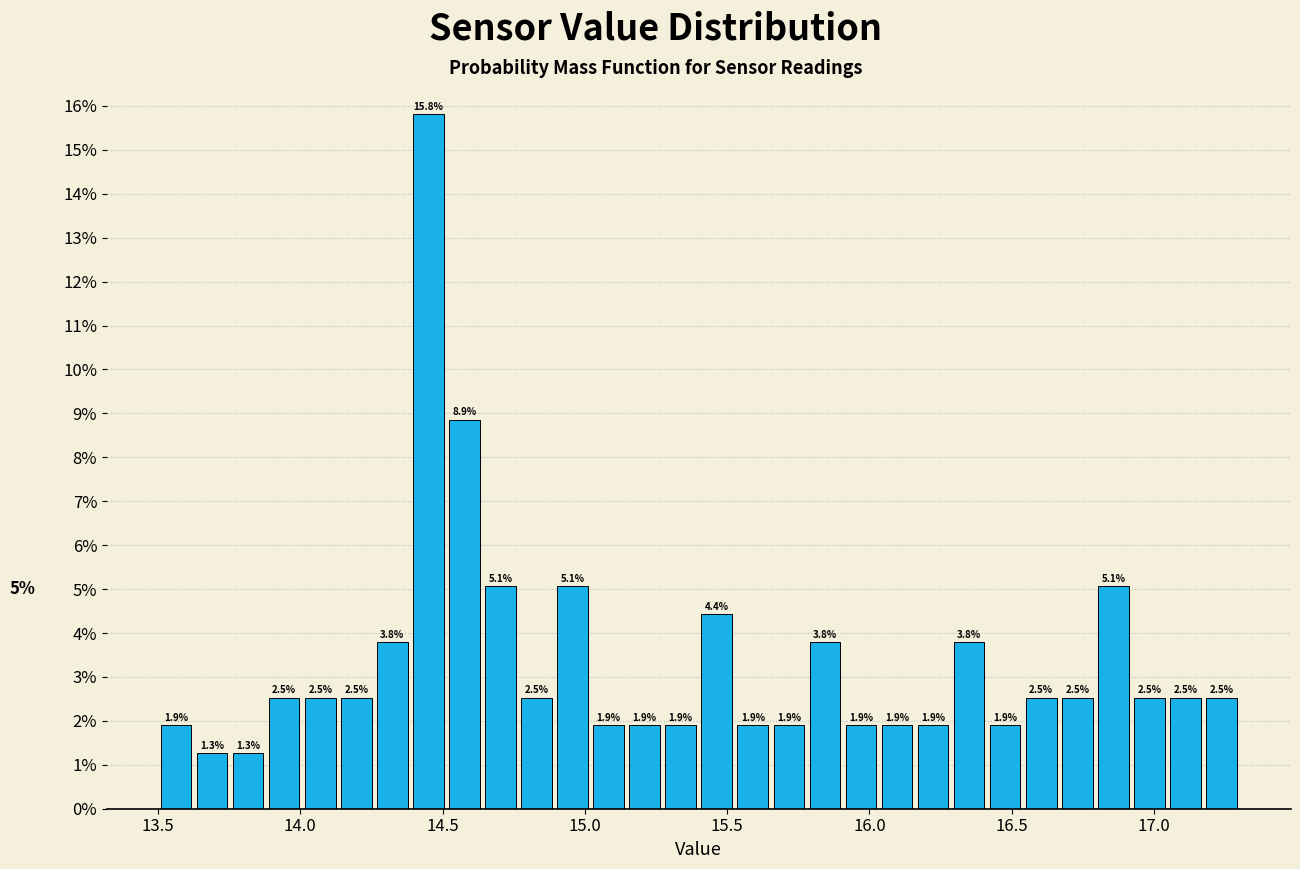

Around what value on the x-axis is the tallest bar? Give the approximate position of its centre, as read against the axis.

14.45